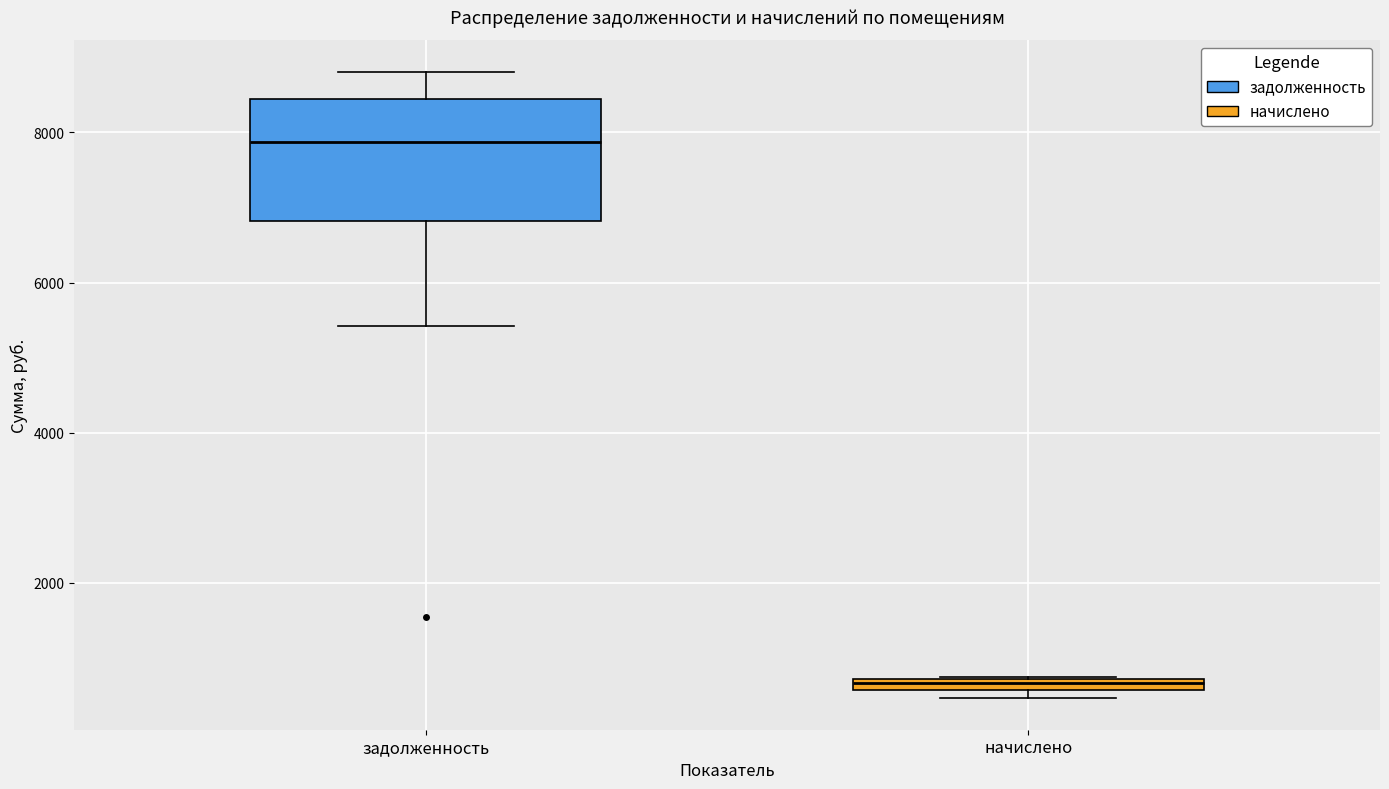

Which box is the tallest, from its lower edge to its upper edge?

задолженность